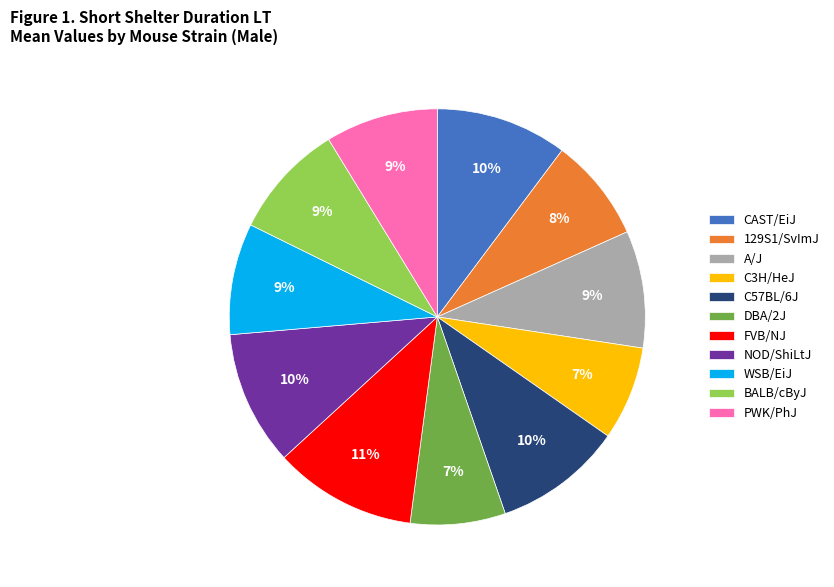

Between PWK/PhJ and CAST/EiJ, which is larger?

CAST/EiJ